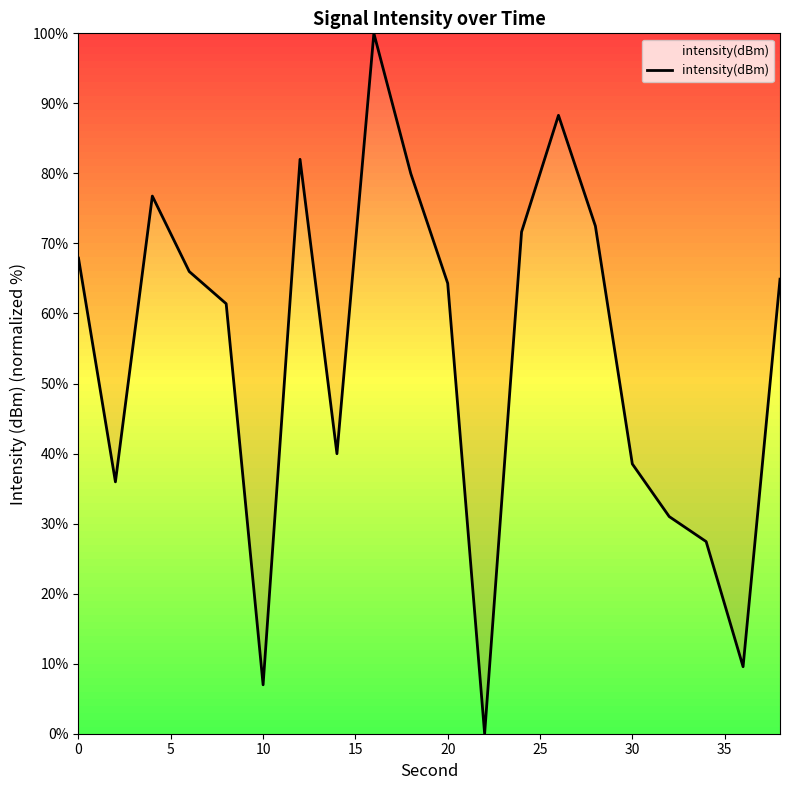

What is the sum of all values?

1085.1